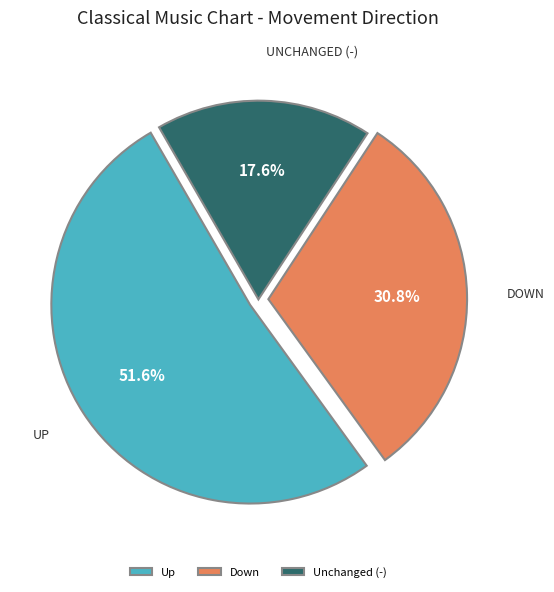

What is the ratio of the value at Unchanged (-) to the value at Down?

0.6